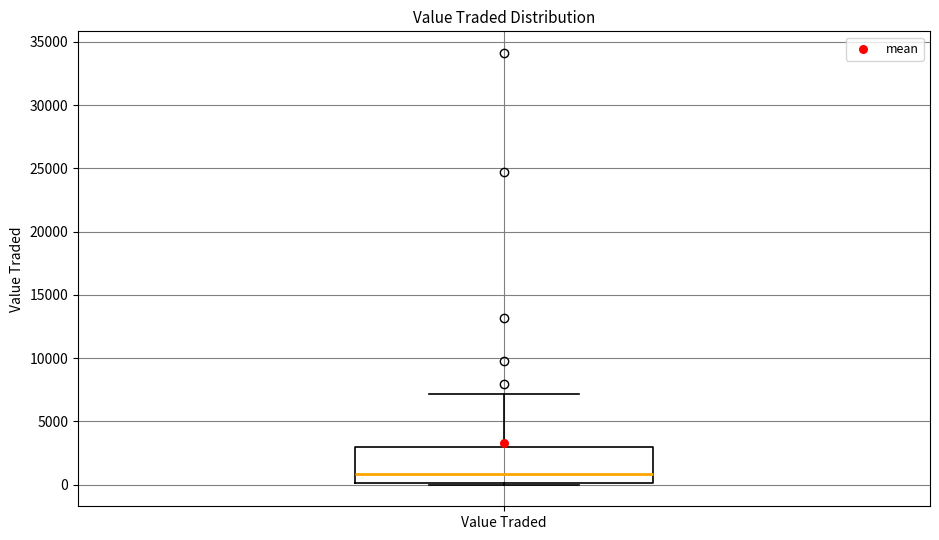

Transcribe this box plot: give where the median line is, the range the box spans, and where the two whiskers end, as read against the y-axis. The values are not printed on the chart, so give them approximately, as read against the axis.

median 1000, box 0 to 3000, whiskers 0 (just below the box's lower edge) to 7000